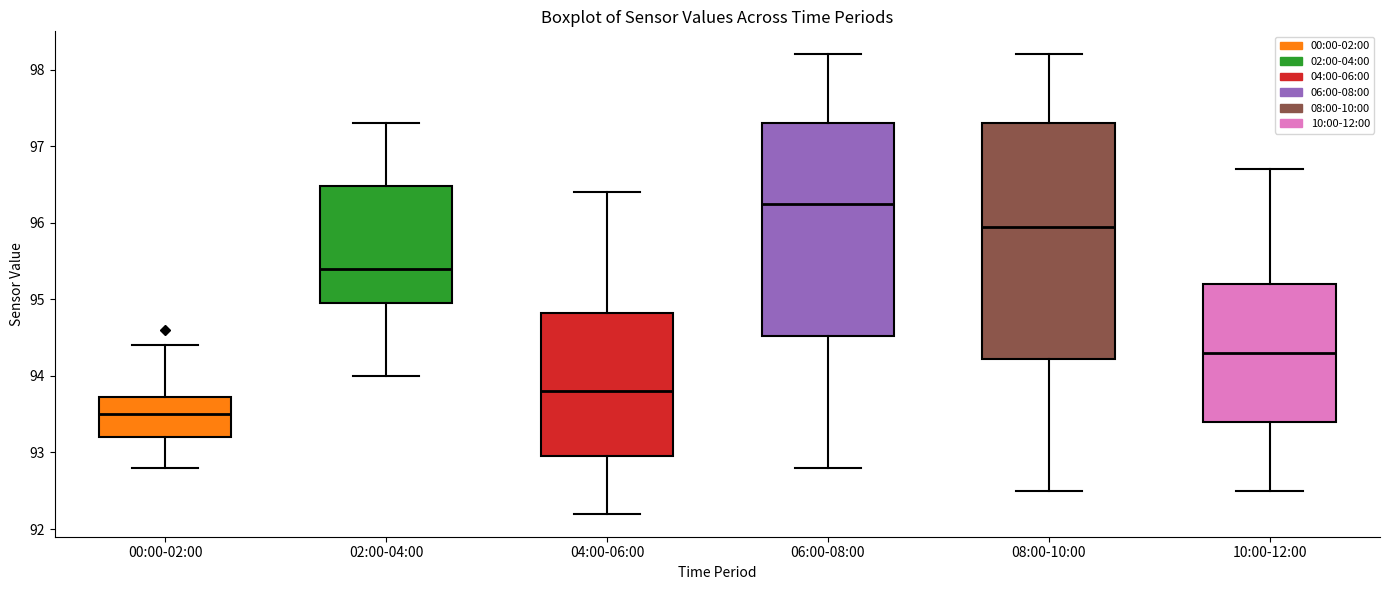

Reading left to right, transcribe this box plot: for each box, give where its median line is, the range the box spans, and where its two whiskers end, as read against the y-axis. The values are not printed on the chart, so give them approximately, as read against the axis.

00:00-02:00: median 93.5, box 93.2 to 93.7, whiskers 92.8 to 94.4
02:00-04:00: median 95.4, box 95.0 to 96.5, whiskers 94.0 to 97.3
04:00-06:00: median 93.8, box 93.0 to 94.8, whiskers 92.2 to 96.4
06:00-08:00: median 96.3, box 94.5 to 97.3, whiskers 92.8 to 98.2
08:00-10:00: median 96.0, box 94.2 to 97.3, whiskers 92.5 to 98.2
10:00-12:00: median 94.3, box 93.4 to 95.2, whiskers 92.5 to 96.7